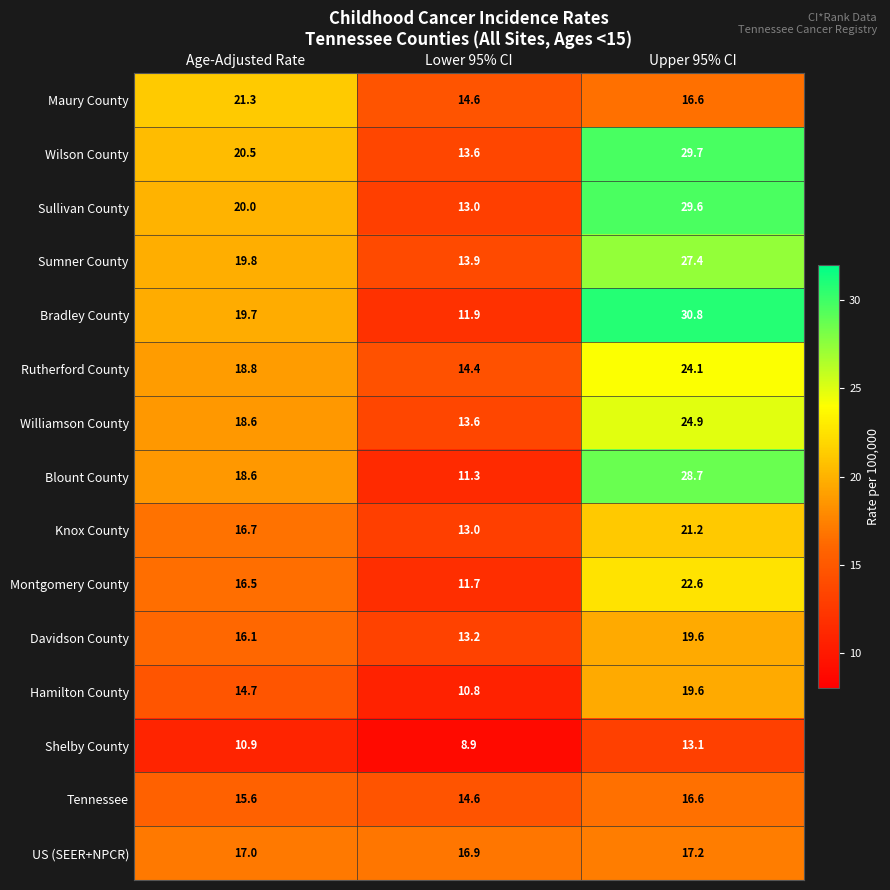

Which series has the largest total across all categories?

Wilson County